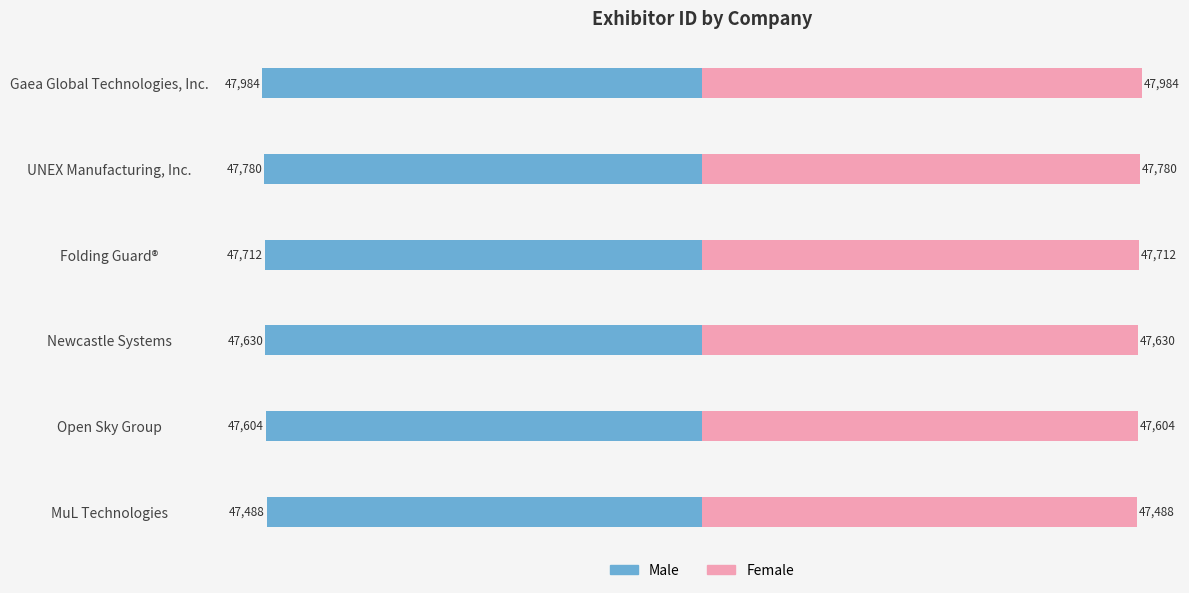

How many data points in Female are less than 47712?

3